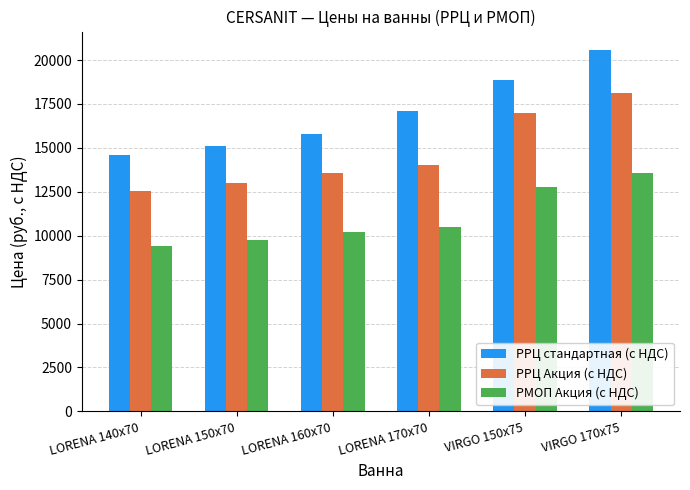

Between LORENA 150x70 and LORENA 170x70, which series saw the biggest shift?

РРЦ стандартная (с НДС)